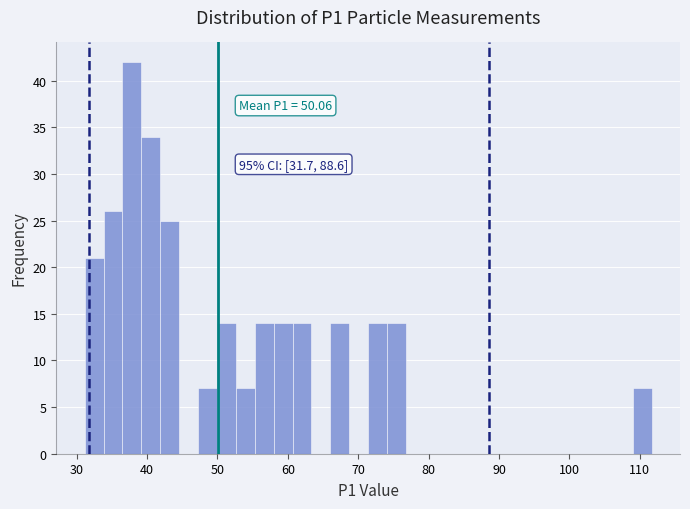

Read against the x-axis, roughly where is the centre of the tallest bar?

38